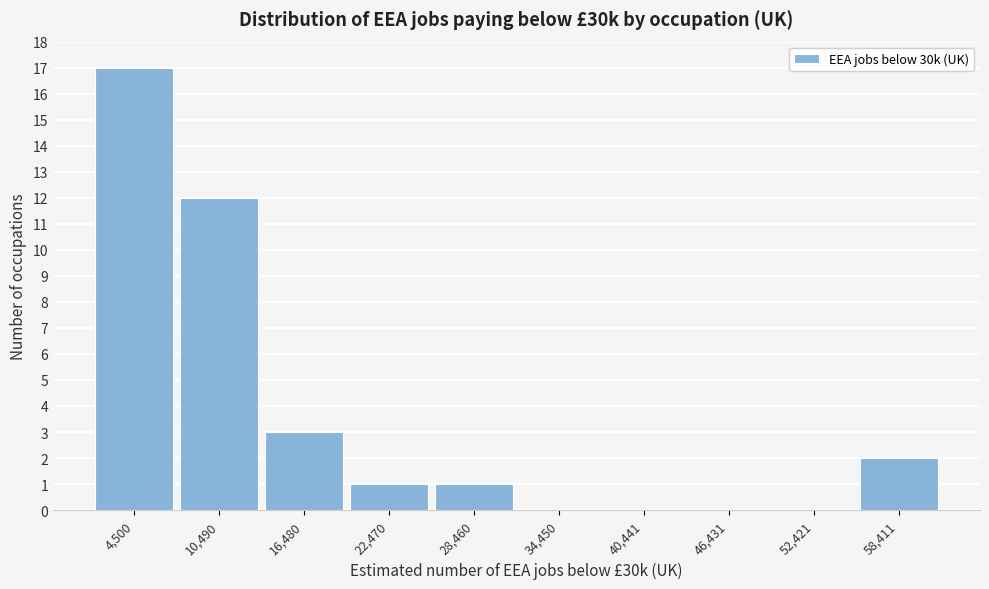

True or false: the data shows -9 at 46,431.

False